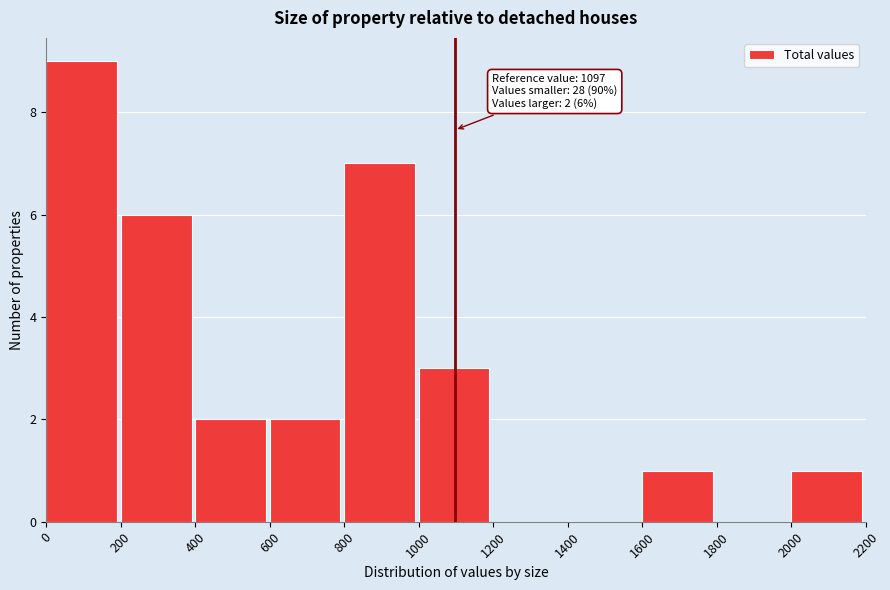

Which range on the x-axis has the tallest bar?

0 to 200